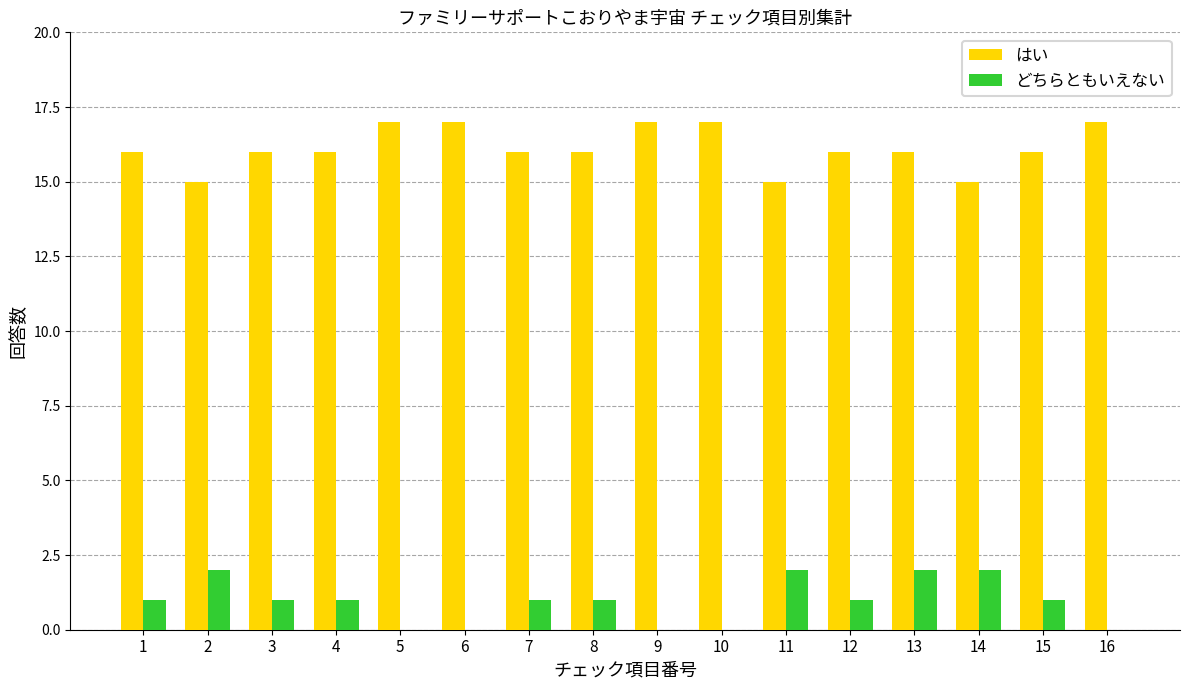

What value does the はい series have at 3?

16